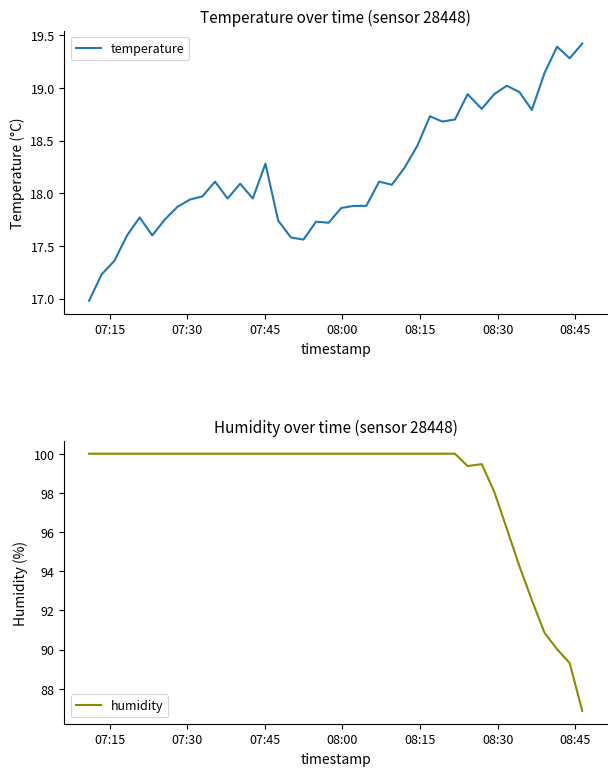

True or false: temperature has more than 1 interior local peaks.

True